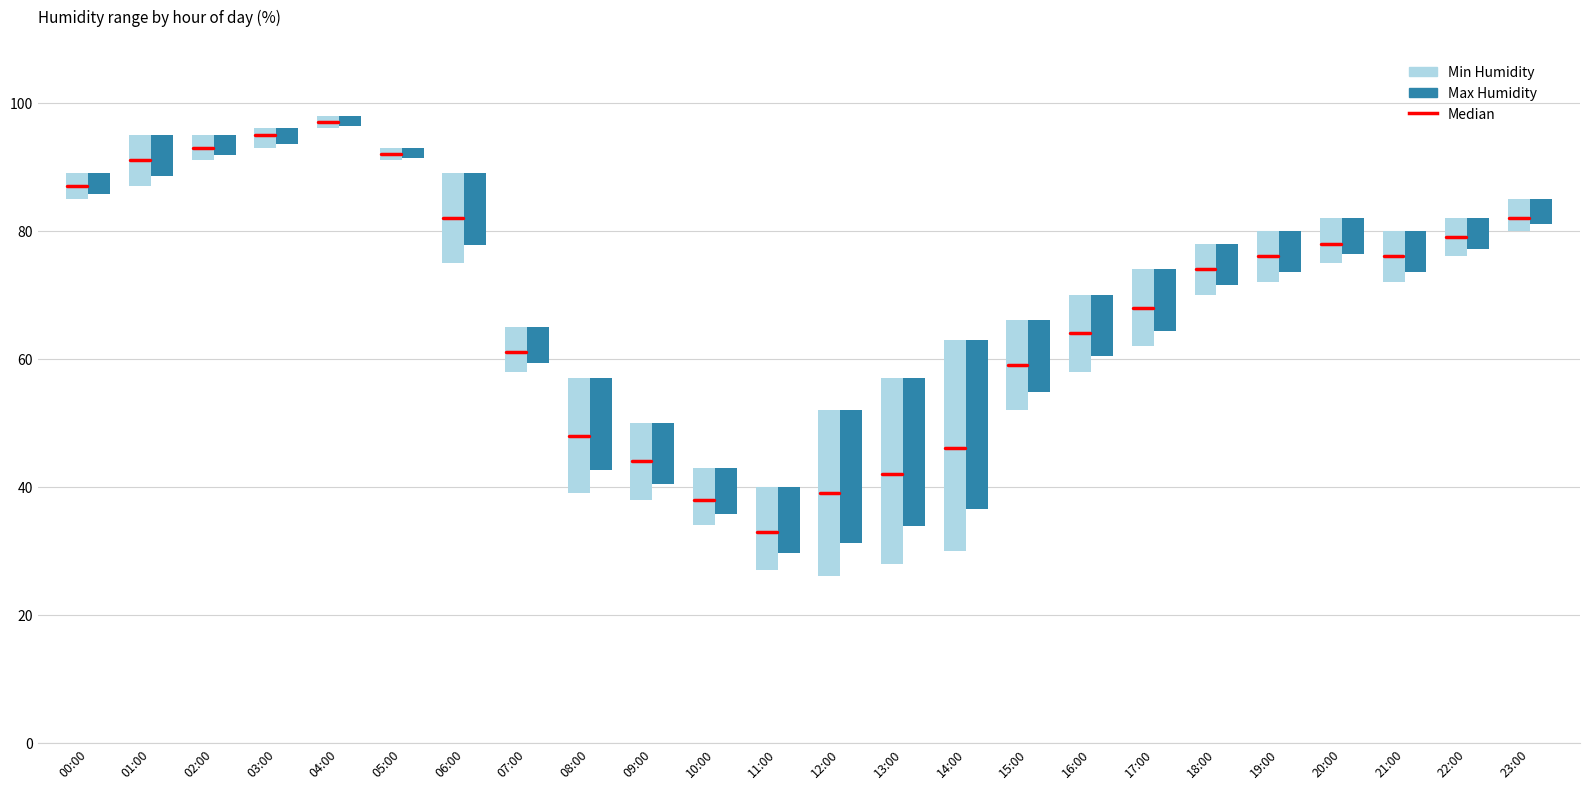

Does the chart contain any negative values?

No